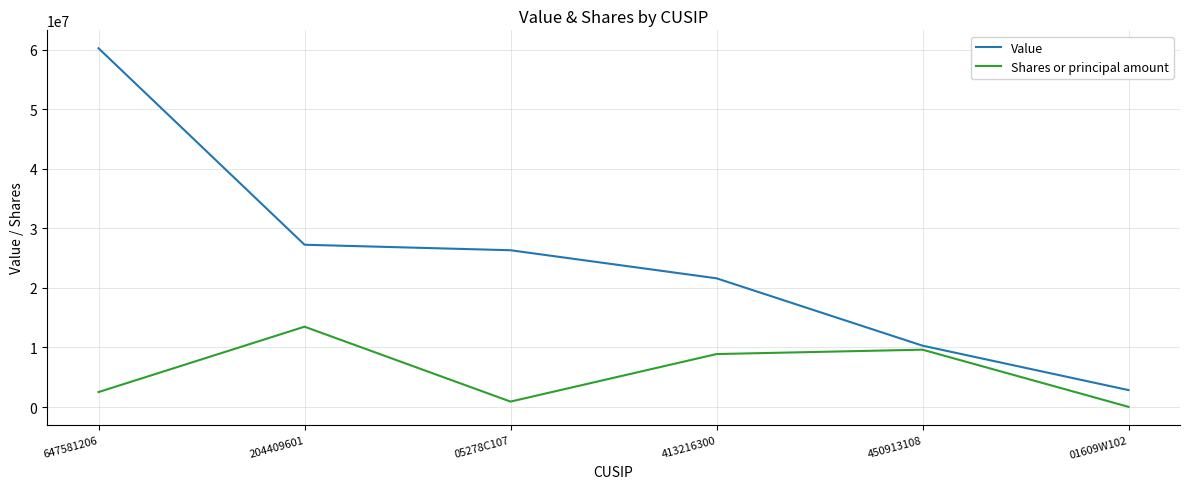

Rank the series at 01609W102 from highest to lowest value.

Value, Shares or principal amount